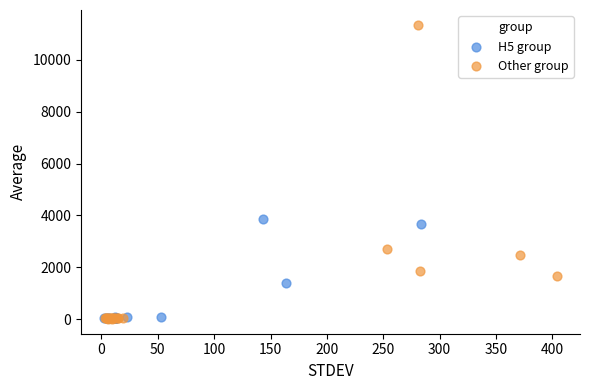

Which series has the largest Y range (max minus min)?

Other group